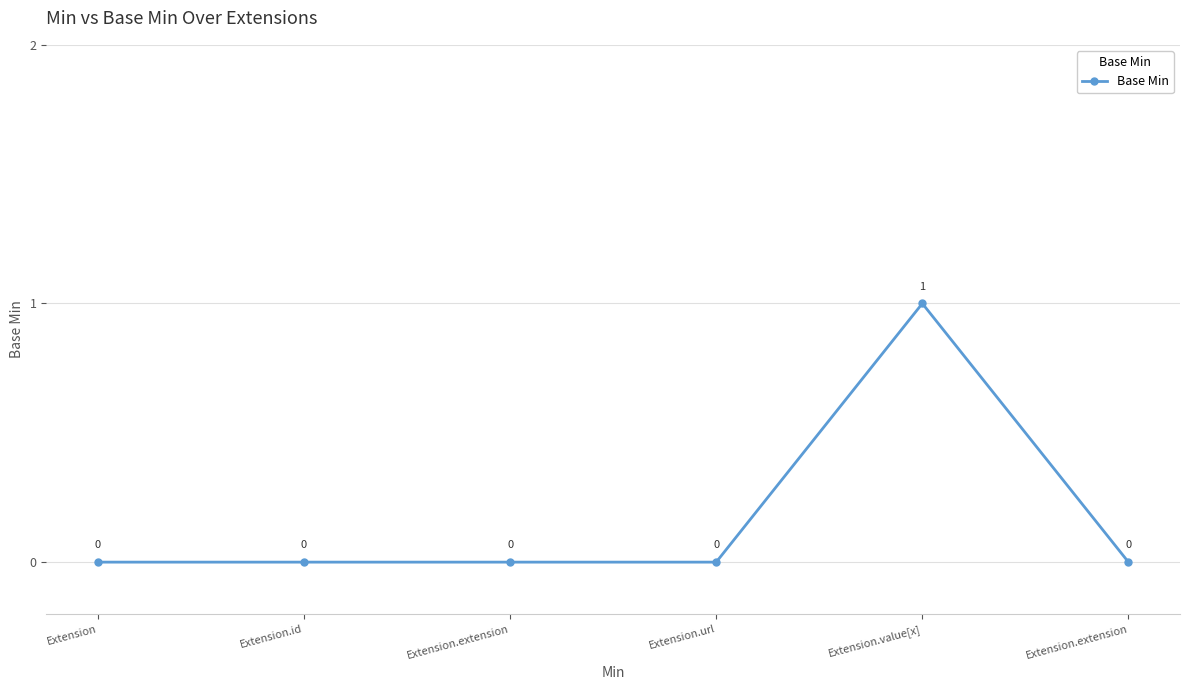

Which label corresponds to the largest value in the chart?

Extension.value[x]